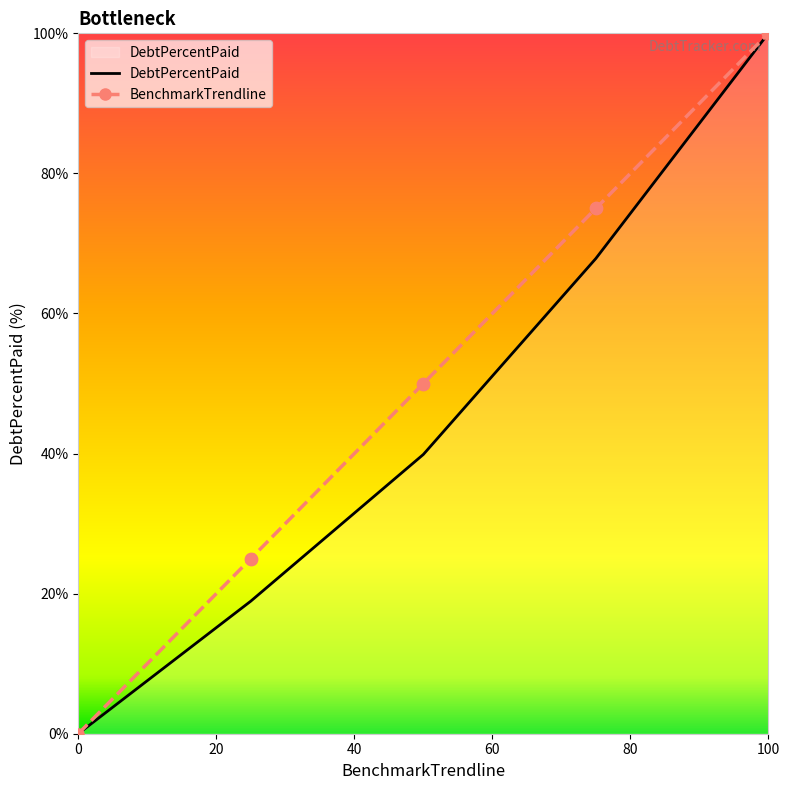

Rank the series by their average value, from lowest to highest.

DebtPercentPaid, BenchmarkTrendline